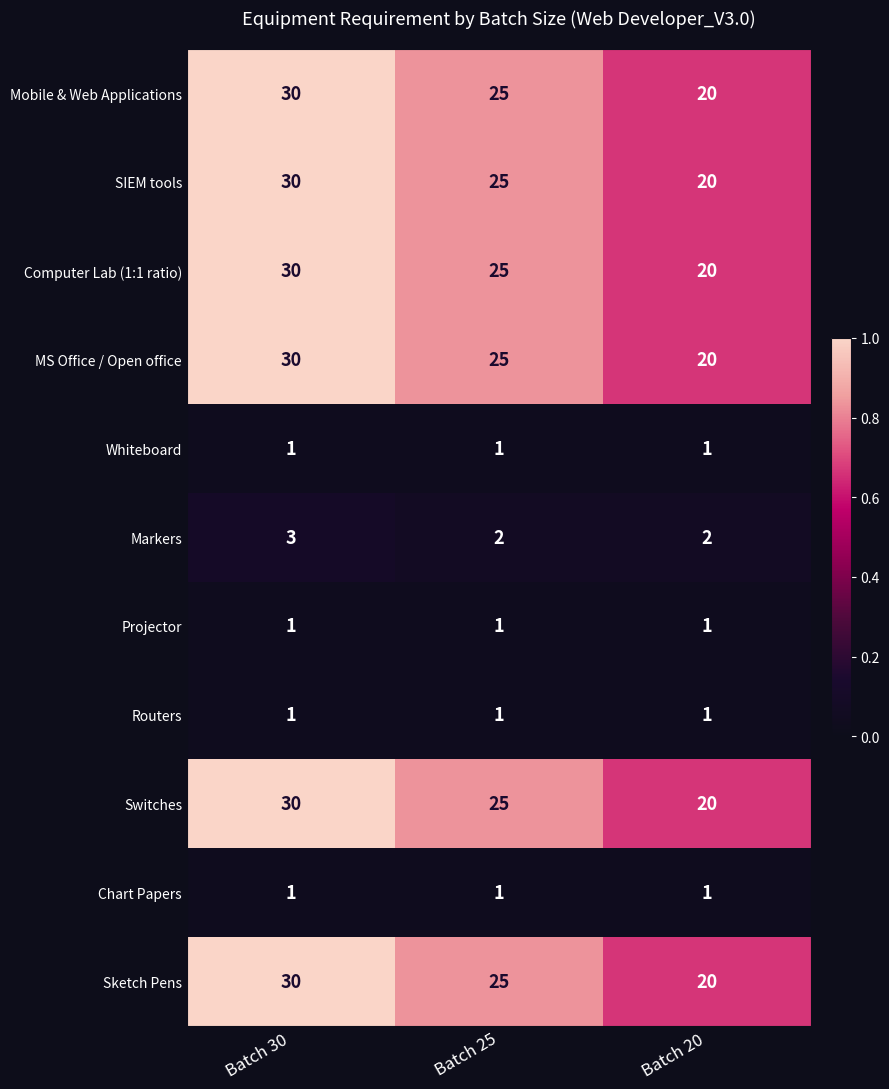

What is the difference between the highest and lowest values at Batch 20?

19